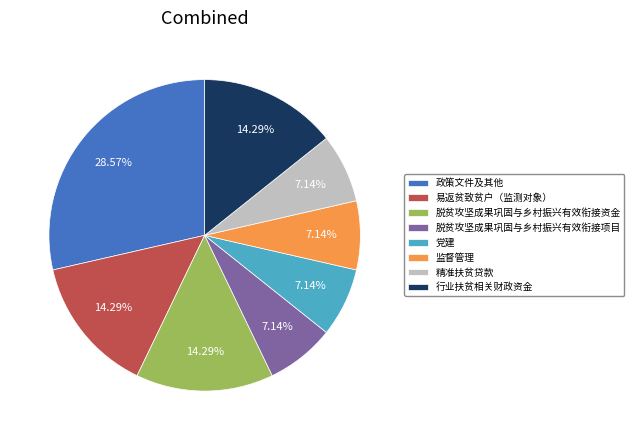

To the nearest percent, what is the difference between the largest and smallest slice percentages?

21%